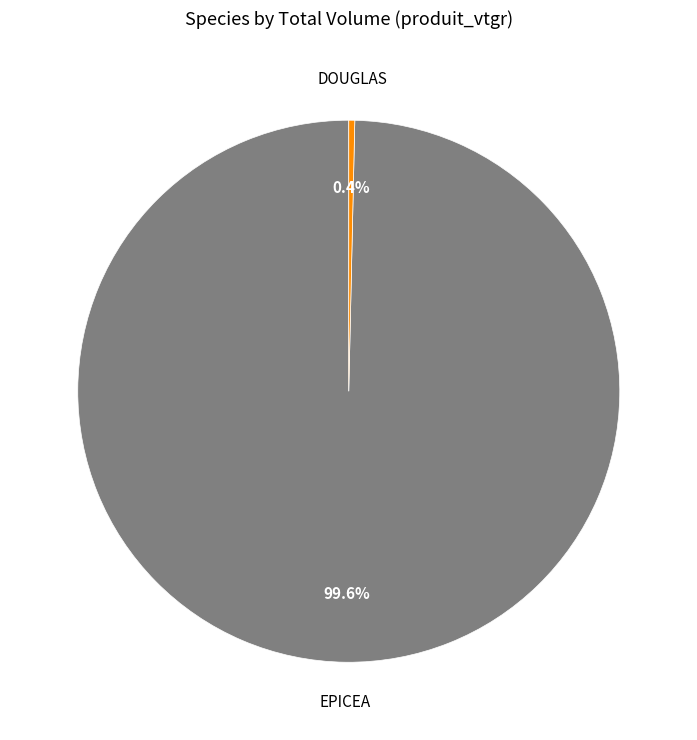

Do EPICEA and DOUGLAS together represent more than half of the pie?

Yes